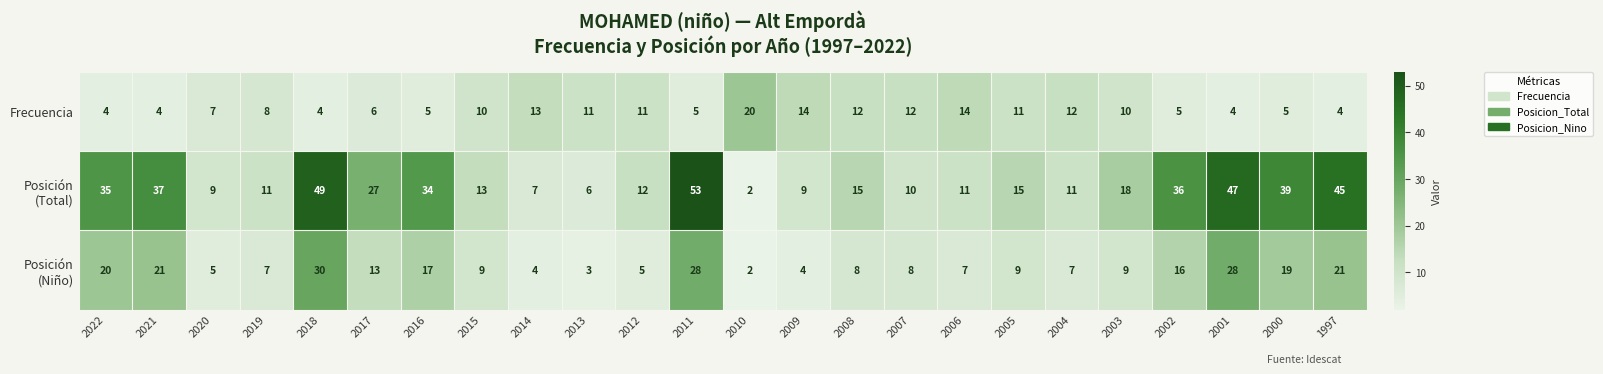

What is the total value across all series at 2021?

62